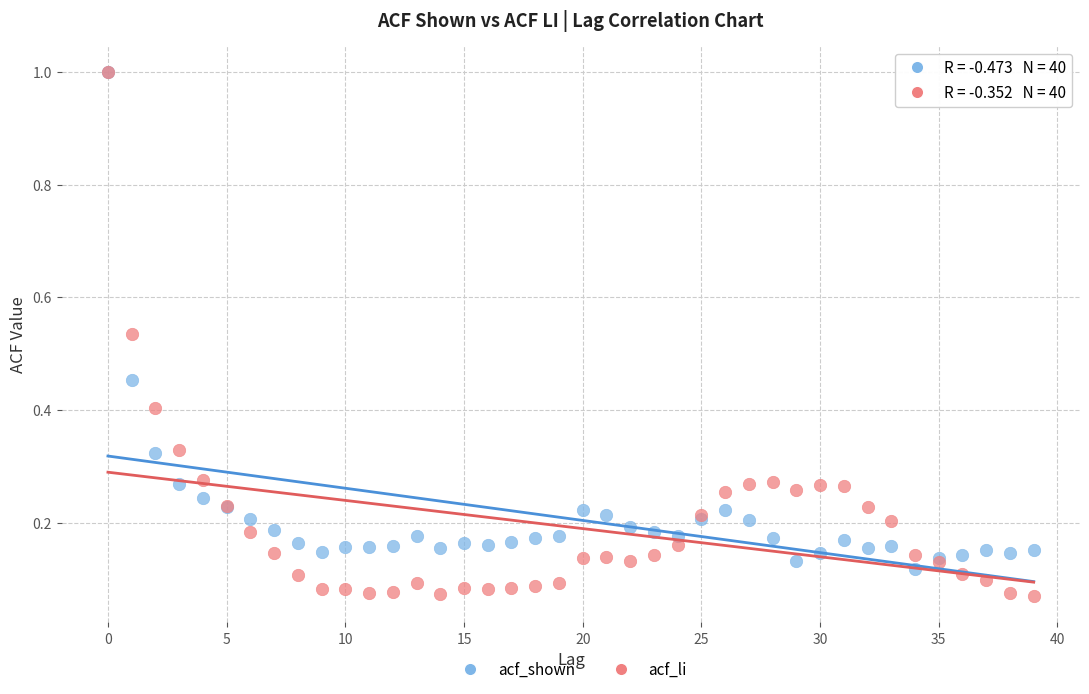

Which series contains the lowest Y value?

acf_li